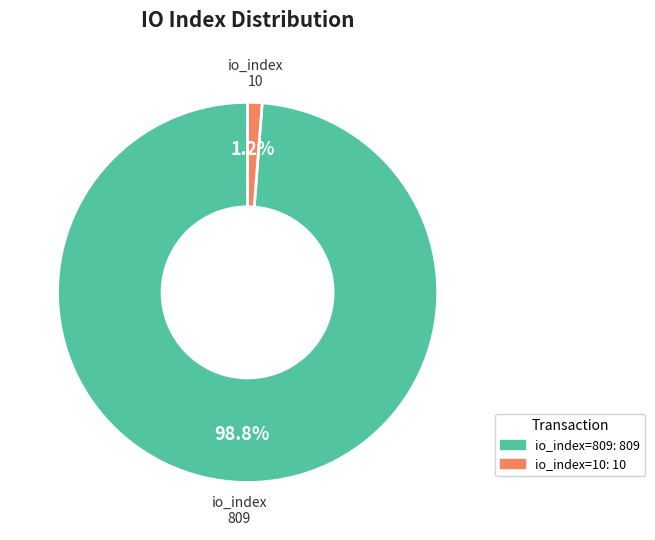

To the nearest percent, what portion does io_index=809 represent?

99%